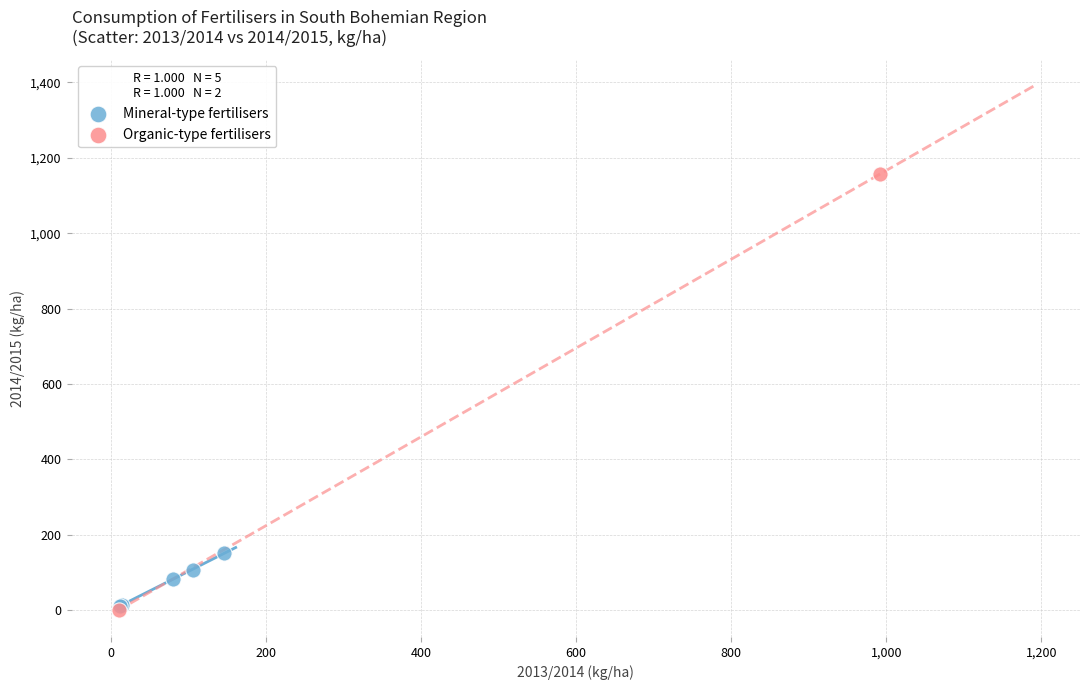

What are all the series names shown in the legend?

Mineral-type fertilisers, Organic-type fertilisers